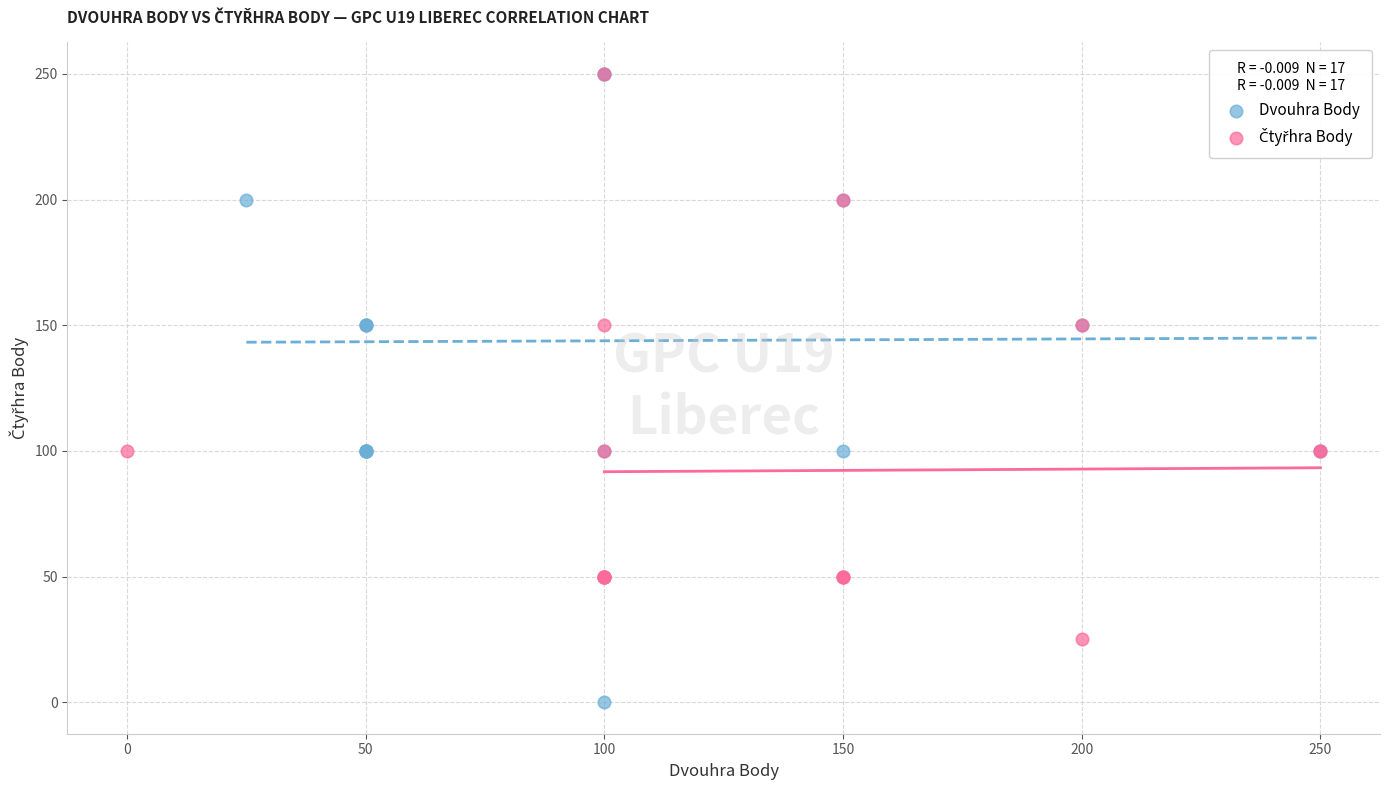

Which series reaches the minimum Y coordinate?

Dvouhra Body